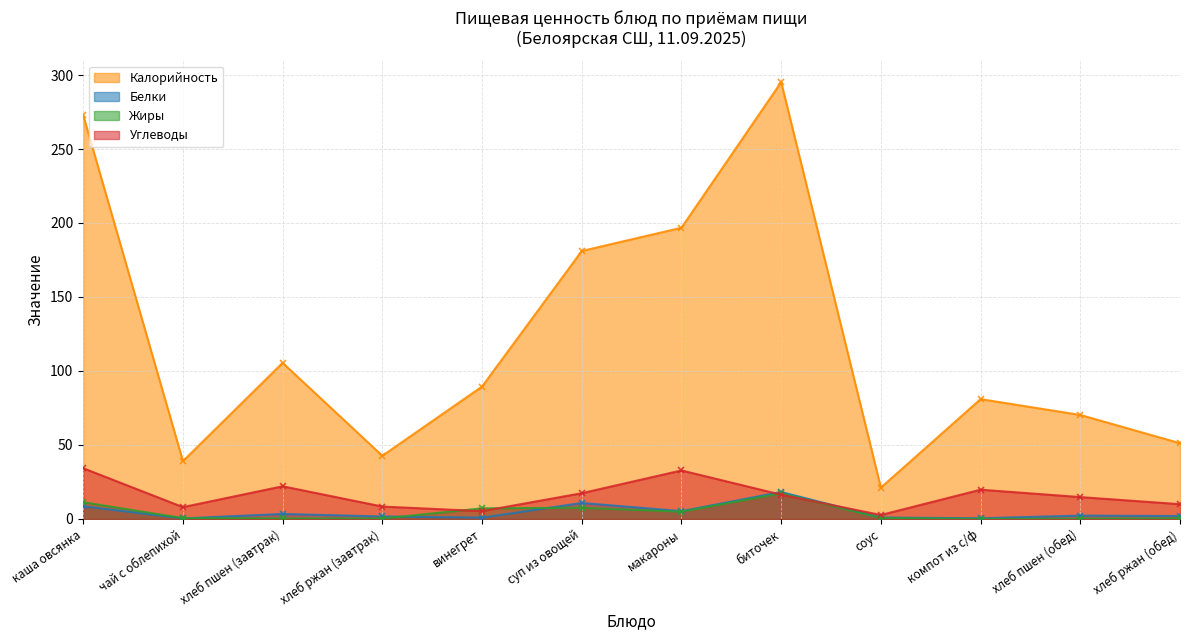

At which category is the sum across all series the highest?

биточек